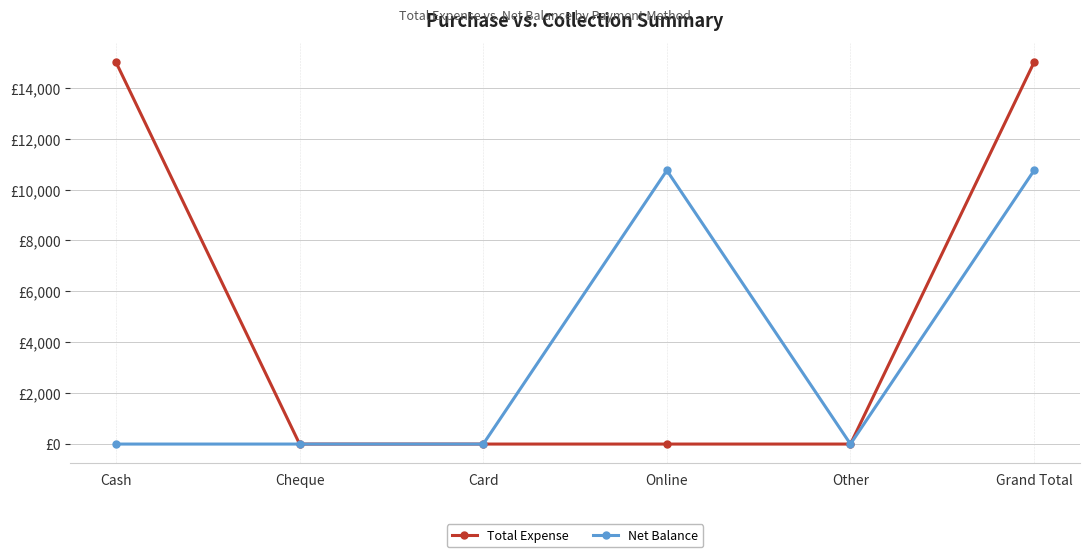

At how many categories does at least one series exceed 14014?

2